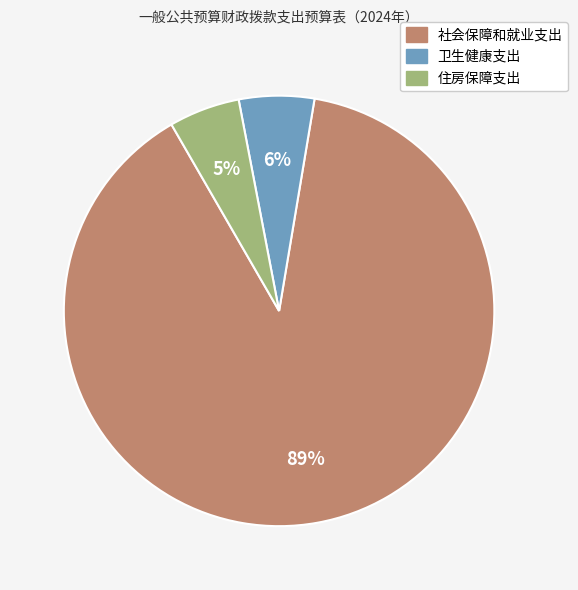

True or false: 社会保障和就业支出 accounts for 99% of the total.

False